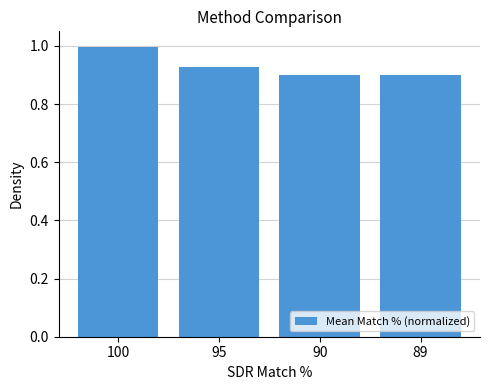

The chart shows a value of 1.0 at 100. True or false?

True